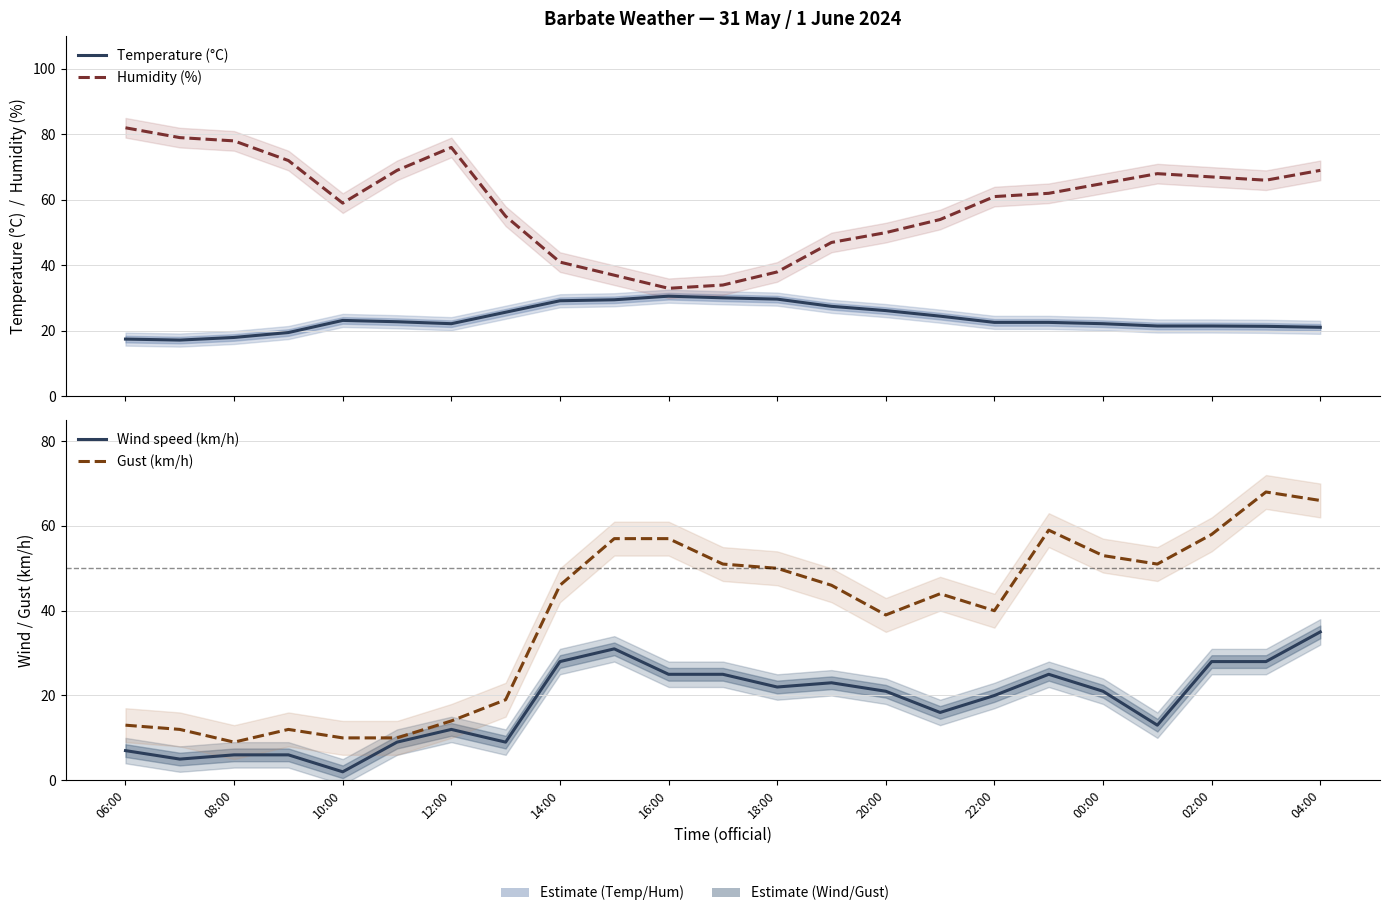

At which label does Humidity (%) reach its peak?

06:00